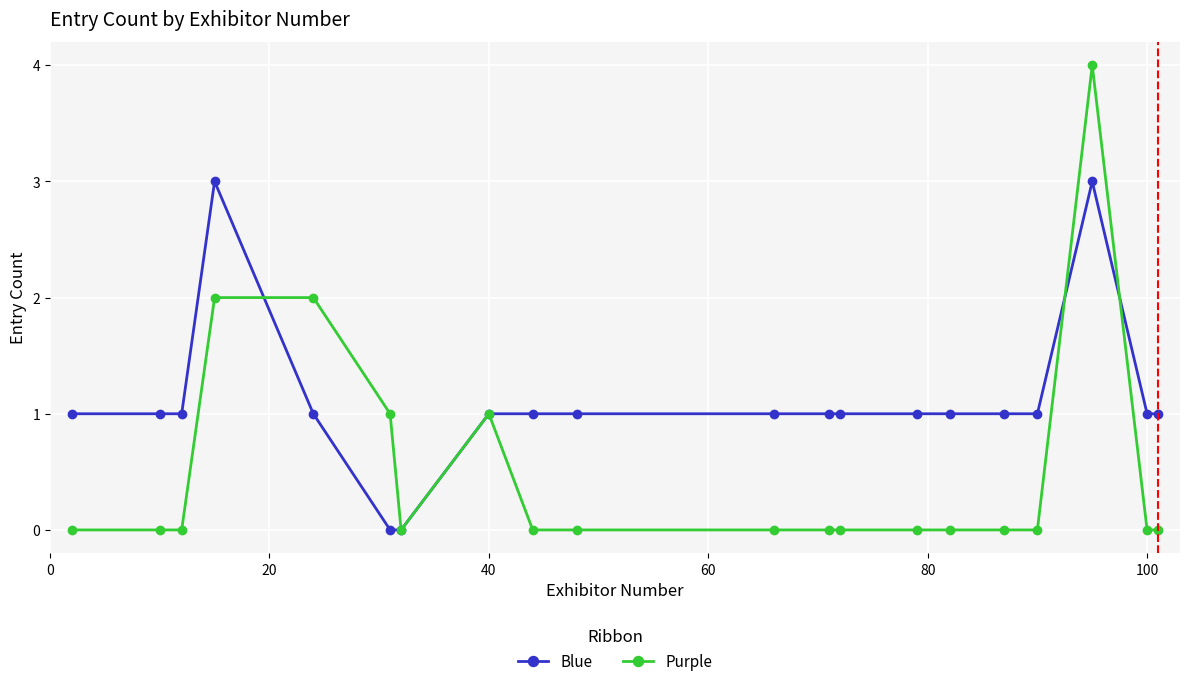

Rank the series by their maximum value, from lowest to highest.

Blue, Purple